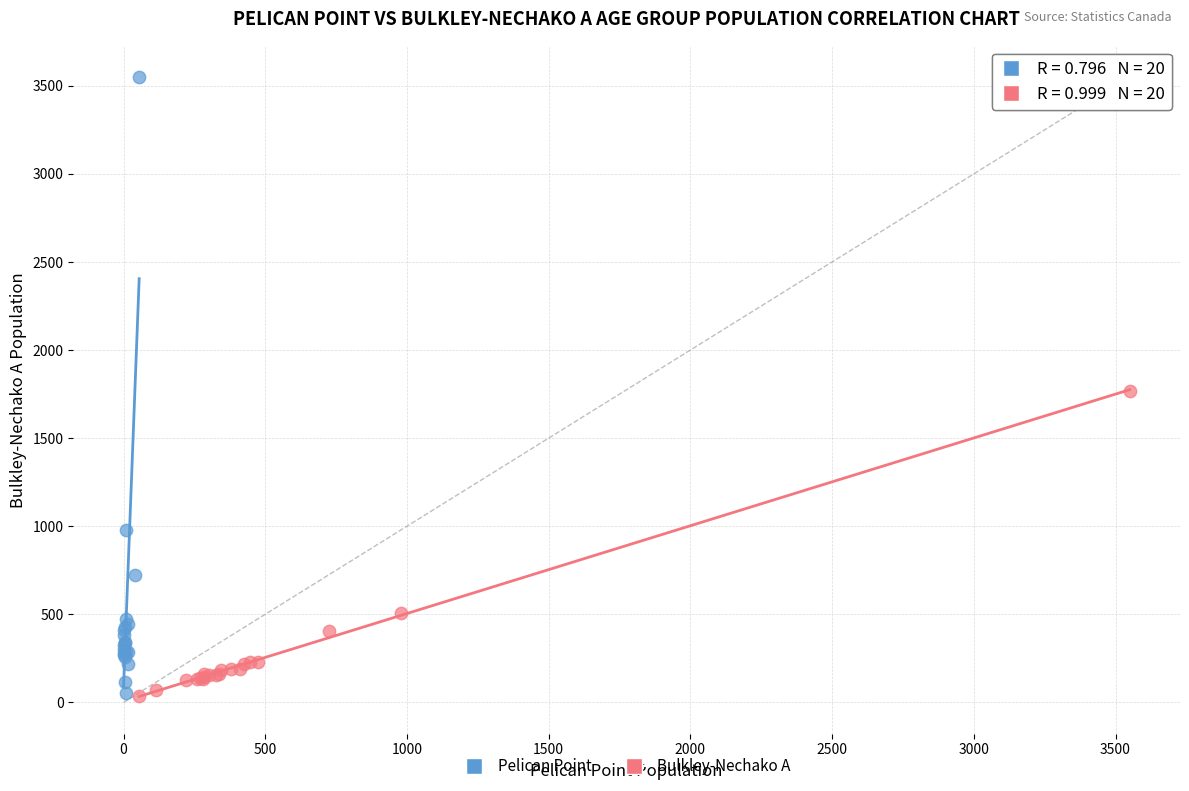

Which series contains the highest Y value?

Pelican Point